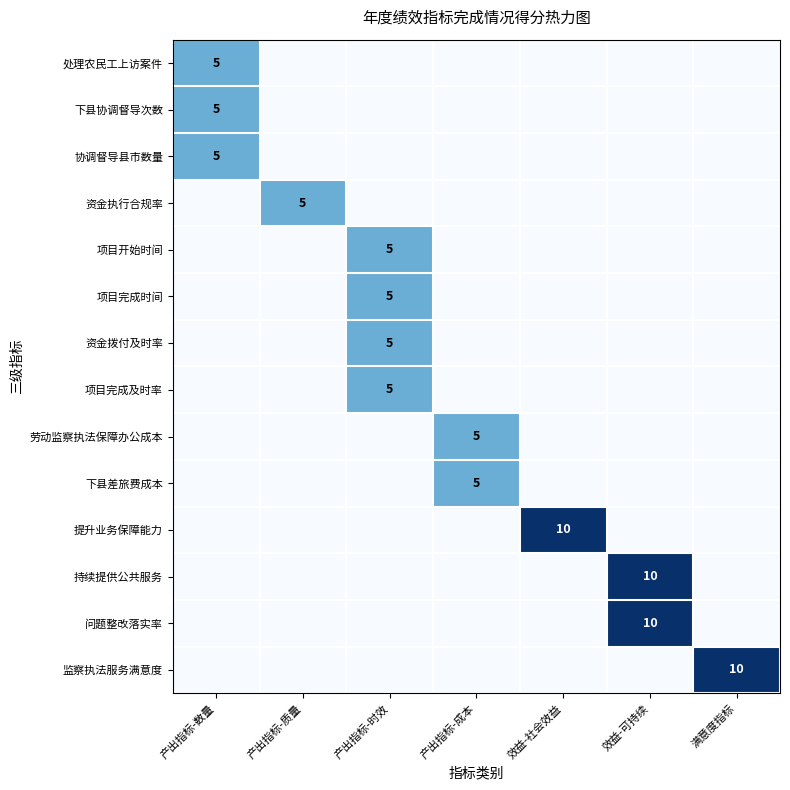

True or false: 资金执行合规率 has a value of -3 at 产出指标-时效.

False